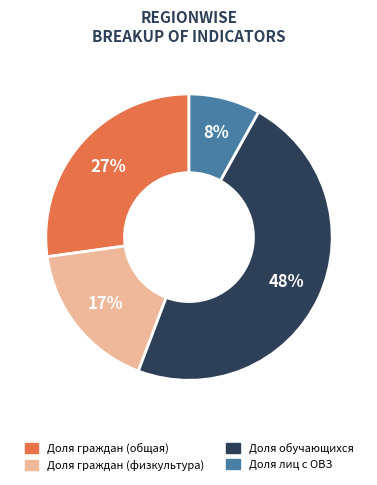

Does any single category account for the majority?

No